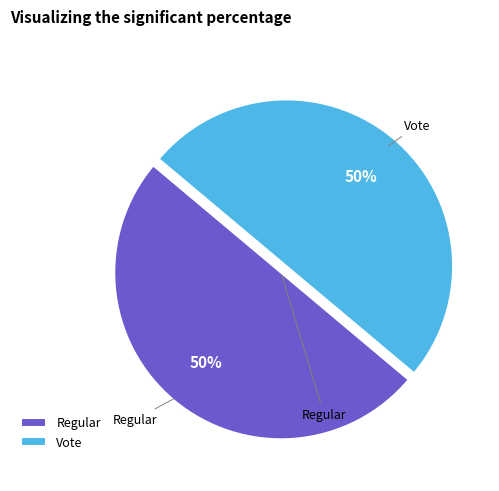

Approximately how many times larger is the value at Regular compared to Vote?

1.0